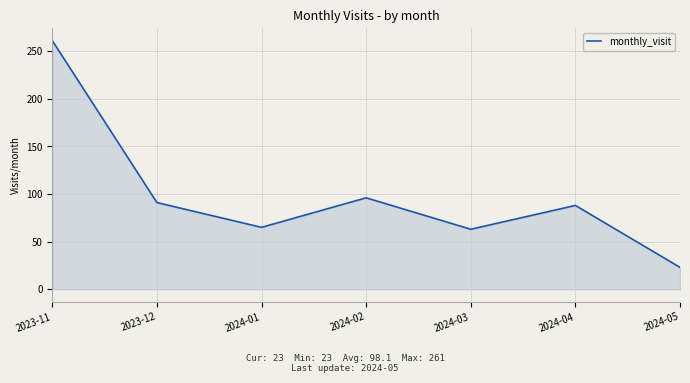

What is the difference between the second highest and minimum values?

73